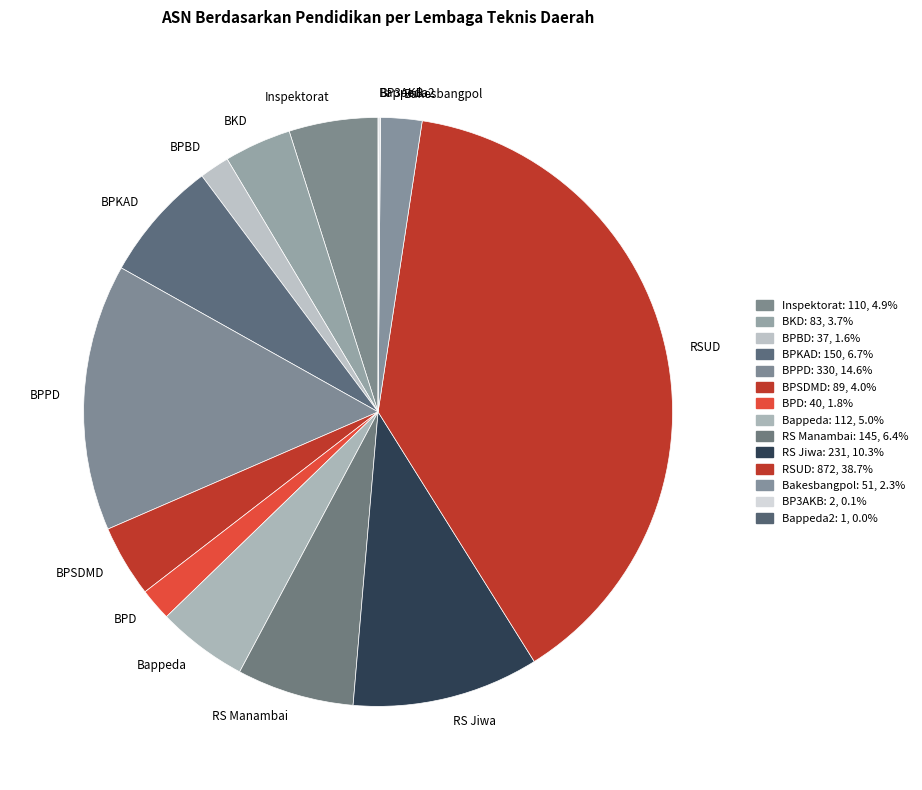

Does BPD represent more than half of the total?

No